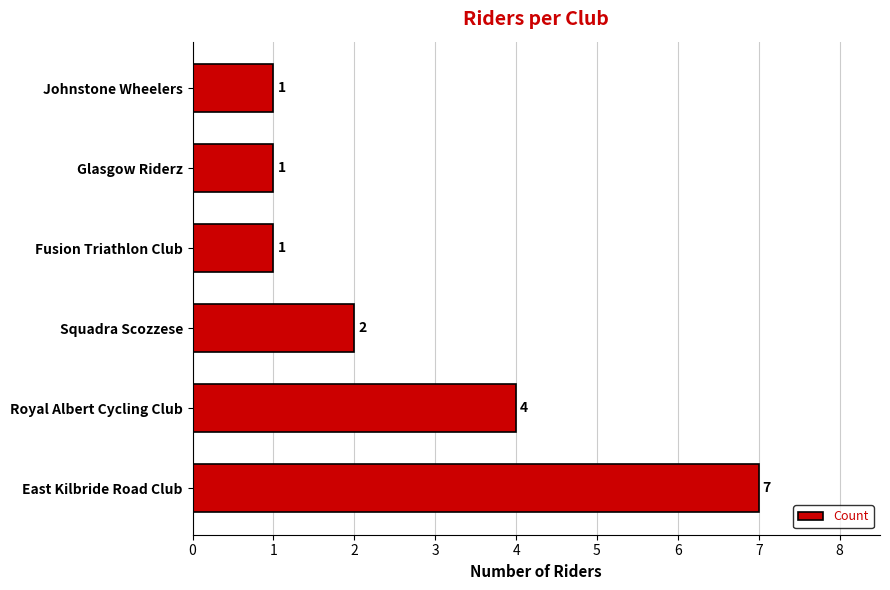

Count the number of categories in the chart.

6